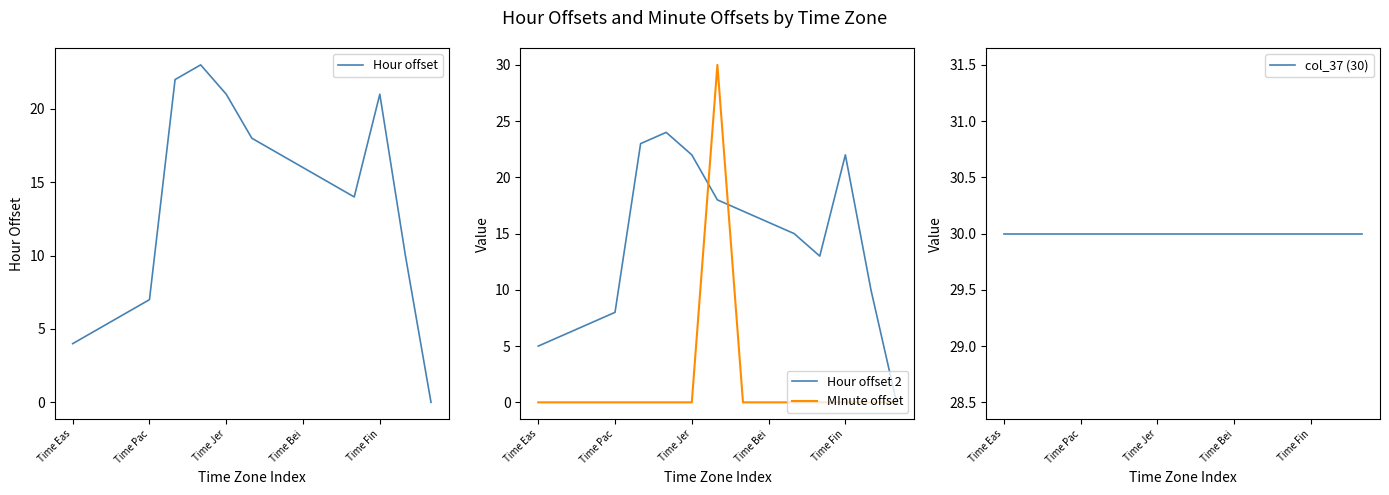

True or false: Hour offset 2 has a value of 8 at Time Pac.

True